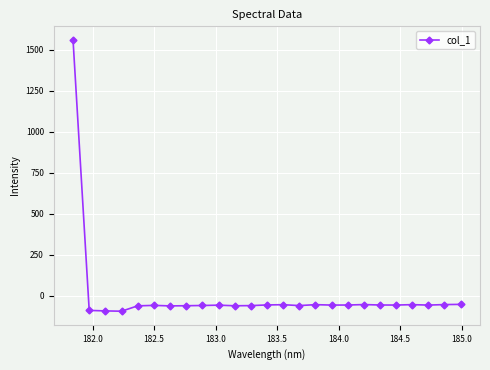

What is the difference between the second highest and minimum values?

41.7